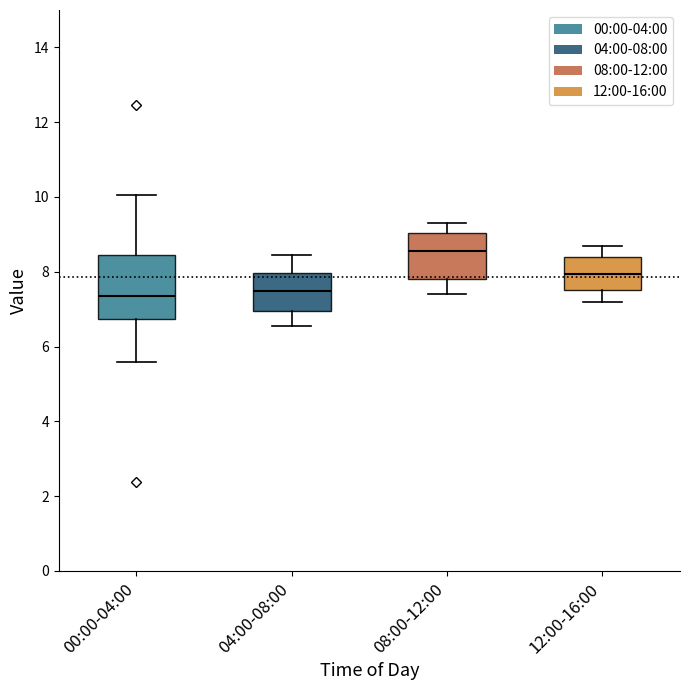

Reading left to right, read every box against the y-axis: the position of its median line, the range the box covers, and the ends of its whiskers. The values are not printed on the chart, so give them approximately, as read against the axis.

00:00-04:00: median 7.4, box 6.8 to 8.4, whiskers 5.6 to 10.0
04:00-08:00: median 7.4, box 7.0 to 8.0, whiskers 6.6 to 8.4
08:00-12:00: median 8.6, box 7.8 to 9.0, whiskers 7.4 to 9.4
12:00-16:00: median 8.0, box 7.6 to 8.4, whiskers 7.2 to 8.8